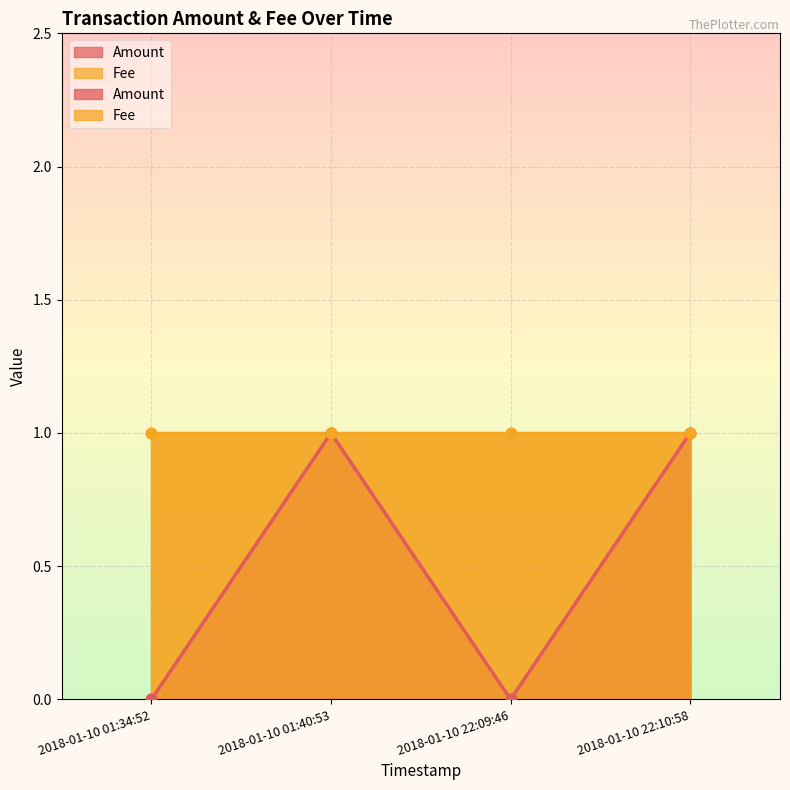

Between 2018-01-10 01:40:53 and 2018-01-10 01:34:52, which is larger?

2018-01-10 01:40:53